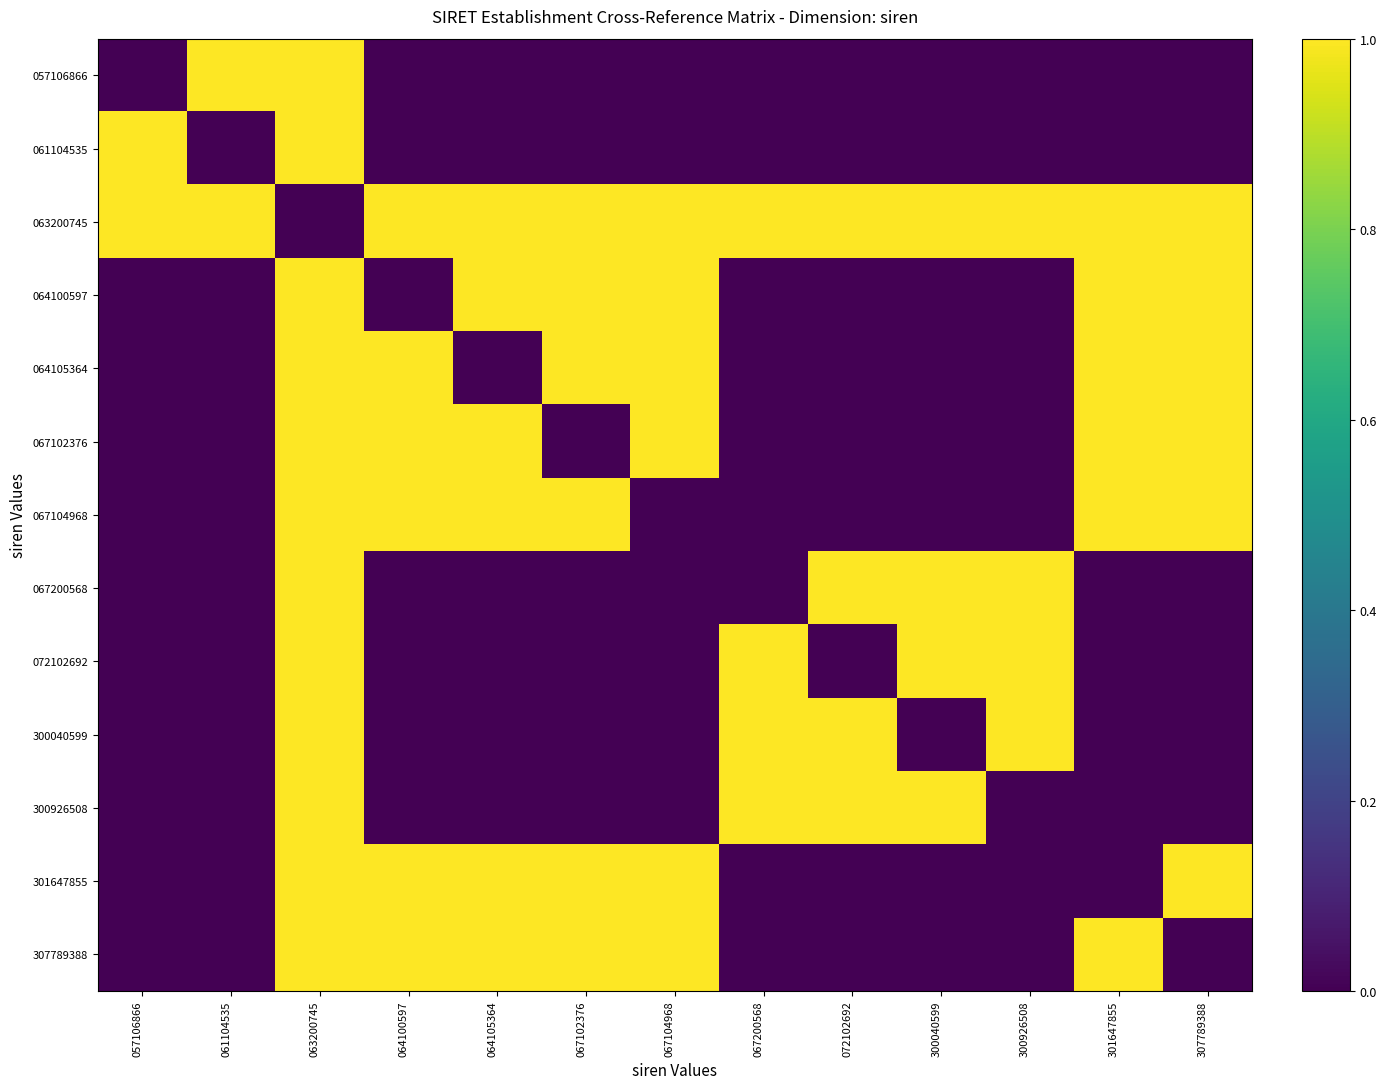

Which series has the largest total across all categories?

063200745